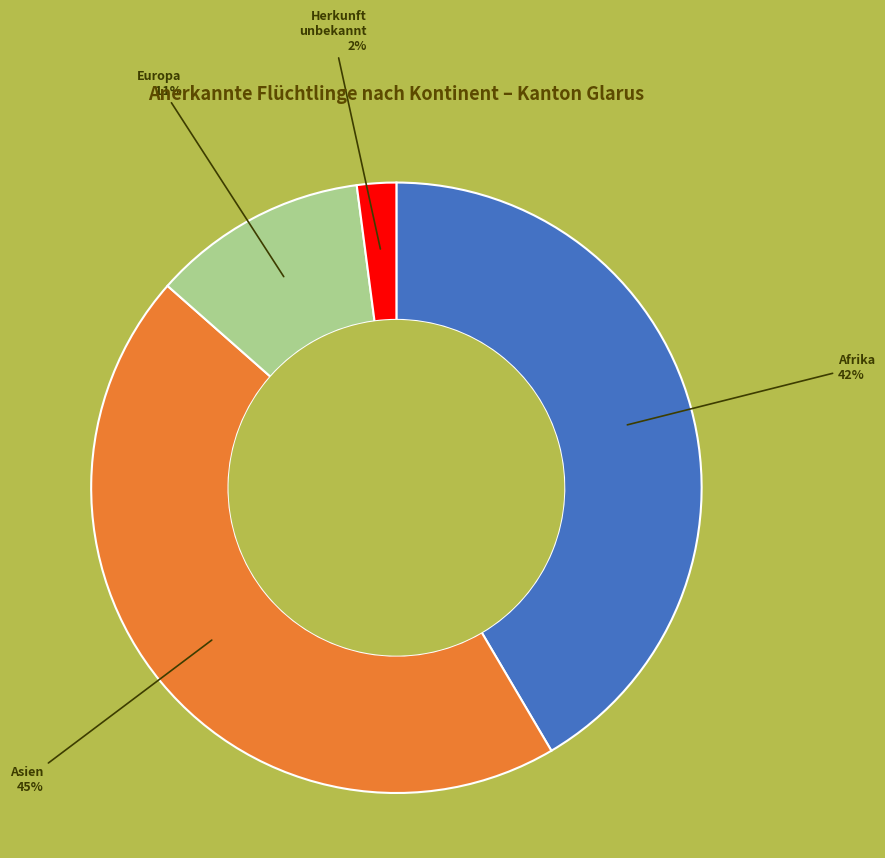

Count the number of slices in the pie.

4